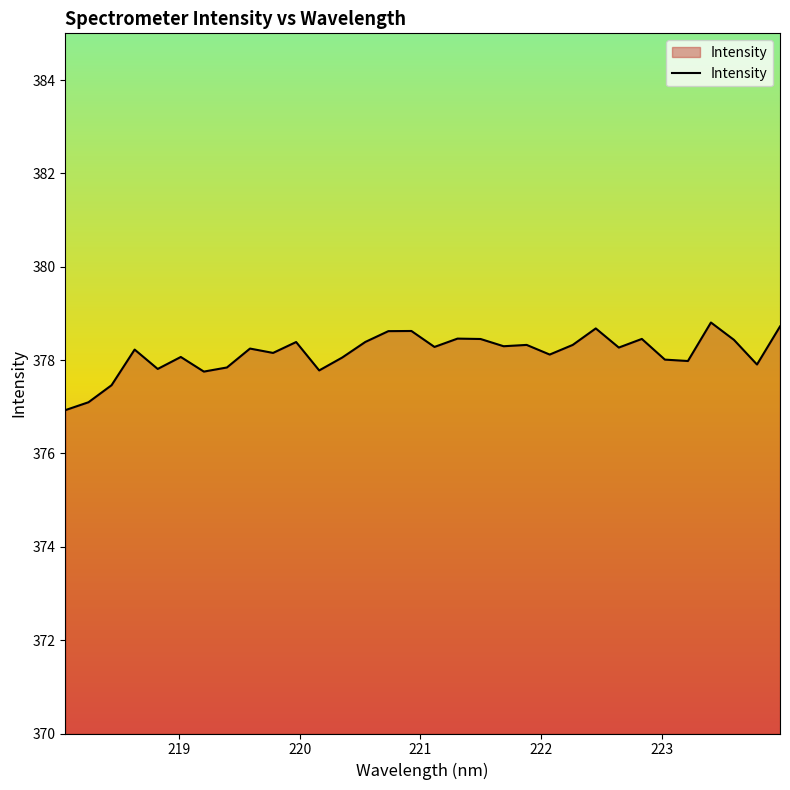

What is the maximum value shown in the chart?

378.8